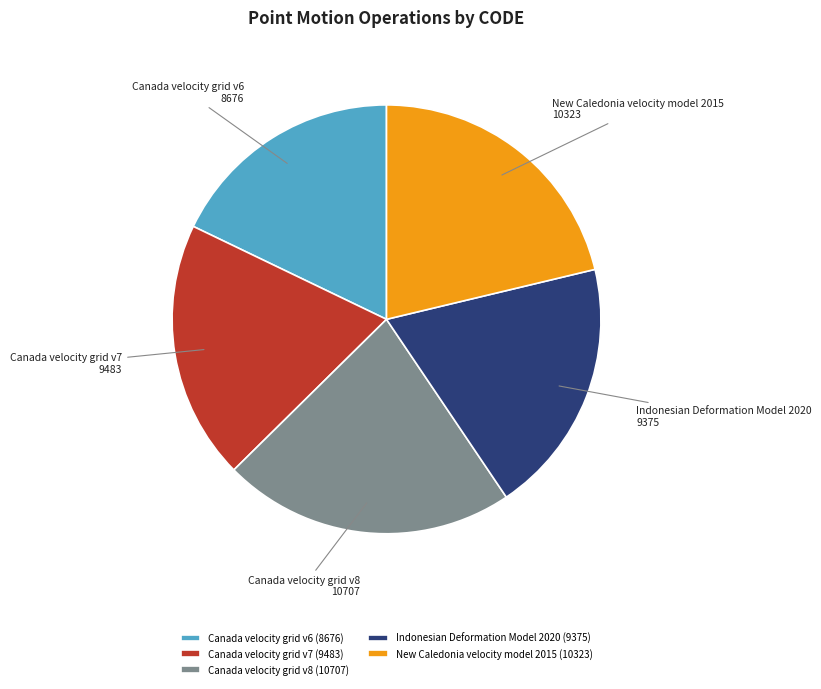

Between New Caledonia velocity model 2015 and Canada velocity grid v8, which is larger?

Canada velocity grid v8